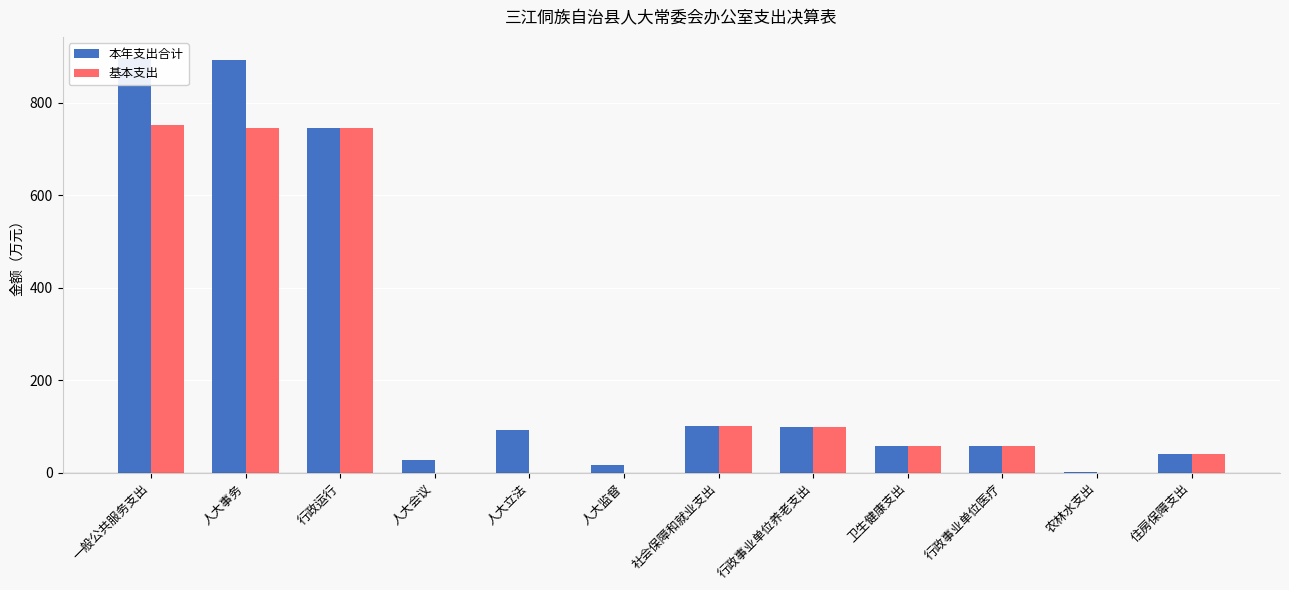

Are the bars grouped side by side (vs. stacked)?

Yes